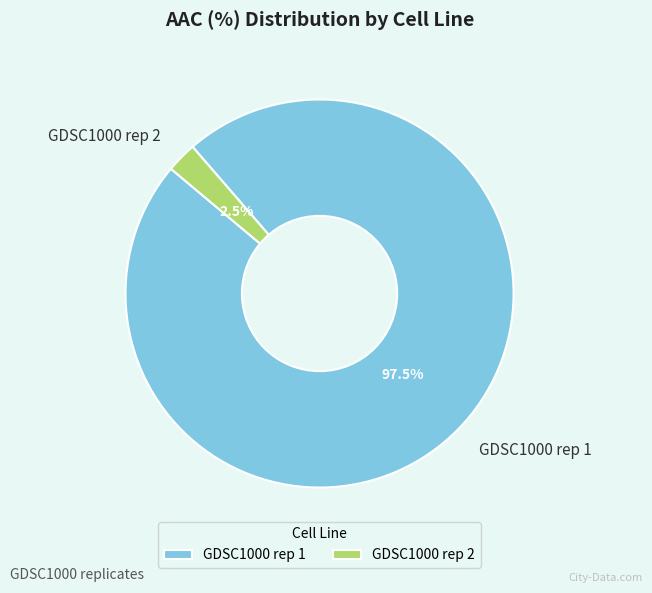

What is the smallest slice in the pie chart?

GDSC1000 rep 2